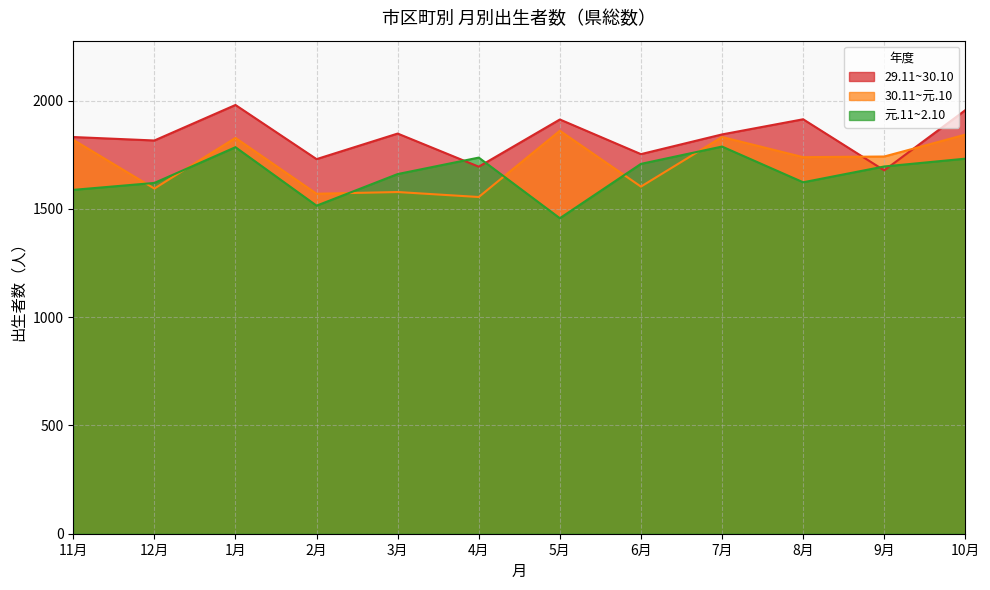

What is the sum of the 29.11~30.10 values at 7月 and 10月?

3800